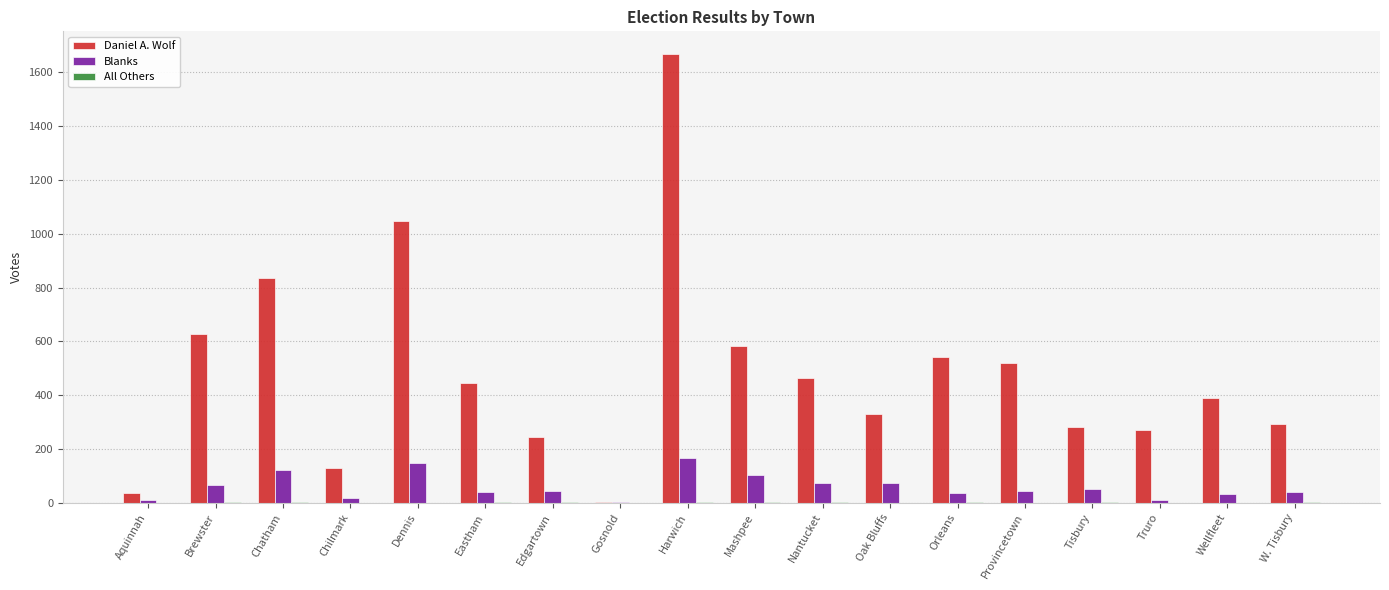

What is the spread (max minus min) of values at Truro?

270